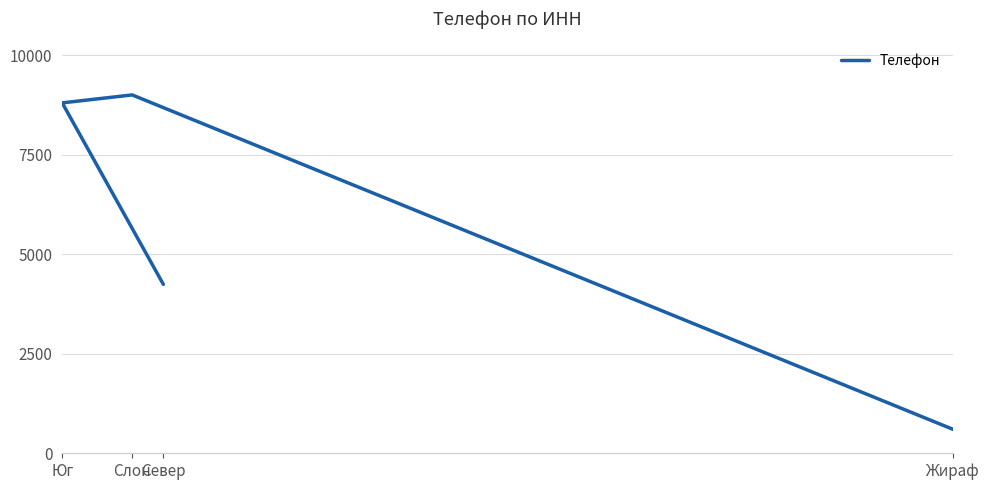

Reading left to right, what are all the values shown in this chart?

Север=4242	Юг=8800	Слон=9000	Жираф=600